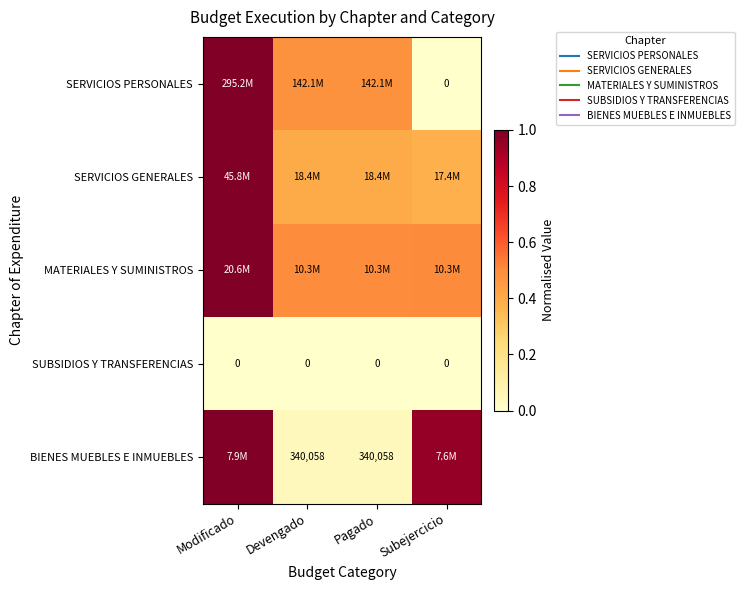

True or false: SERVICIOS GENERALES has a value of 0.1 at Subejercicio.

False